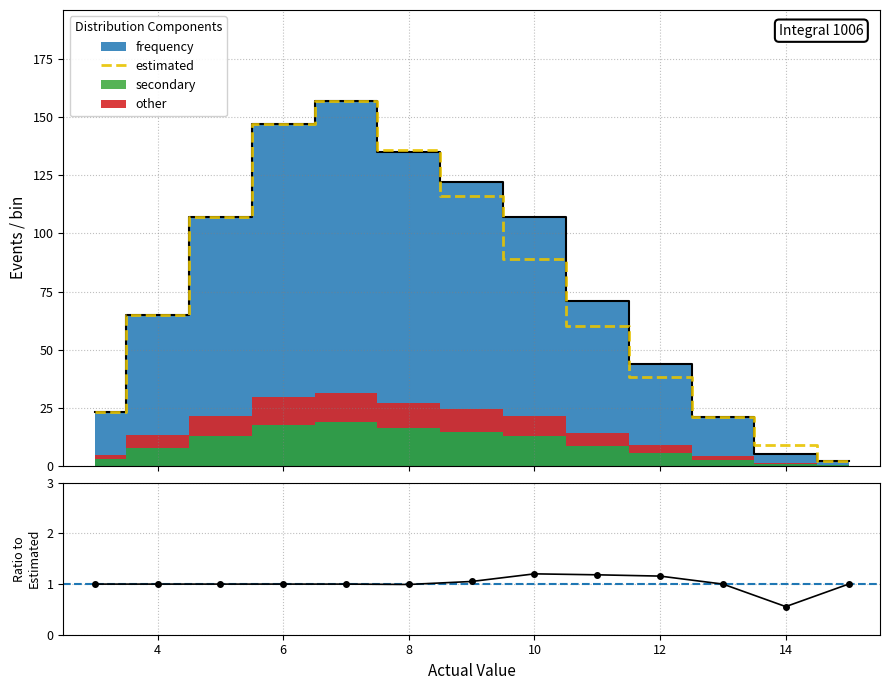

How many lines are shown in the chart?

1